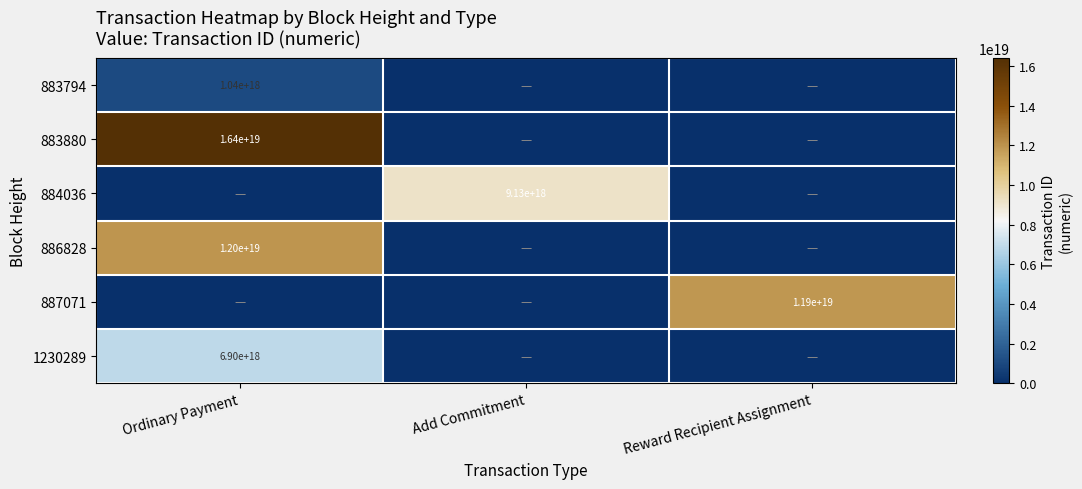

Is it true that 883880 equals 22705880412655648768 at Ordinary Payment?

False